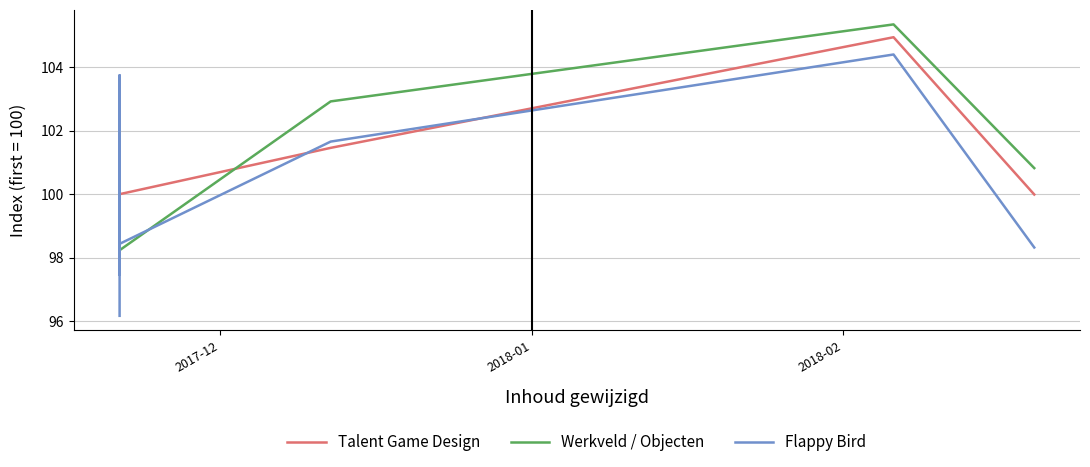

How many intersections are there between Talent Game Design and Flappy Bird?

4